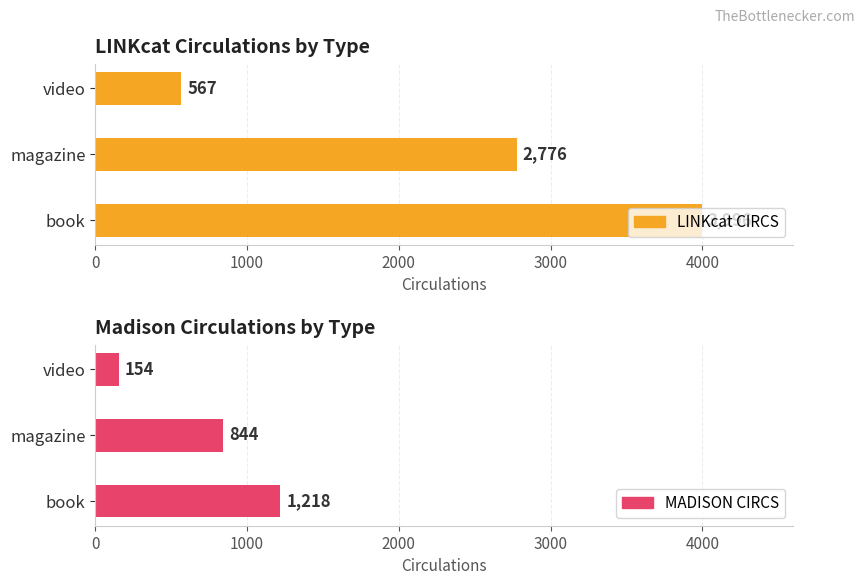

How many data points in MADISON CIRCS are above 844?

1